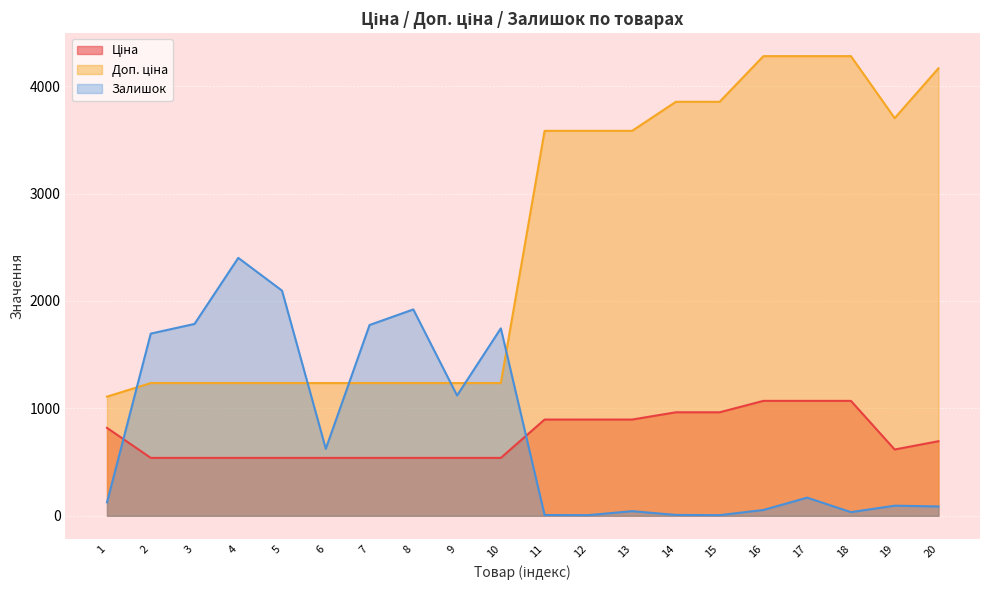

What are all the series names shown in the legend?

Ціна, Доп. ціна, Залишок